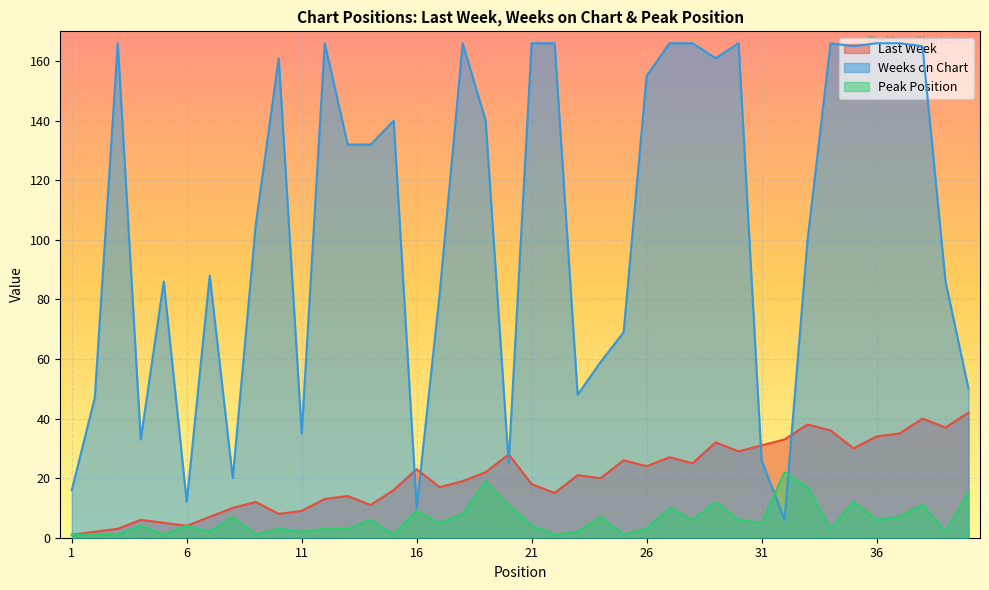

Is it true that Peak Position equals 4 at 38?

False